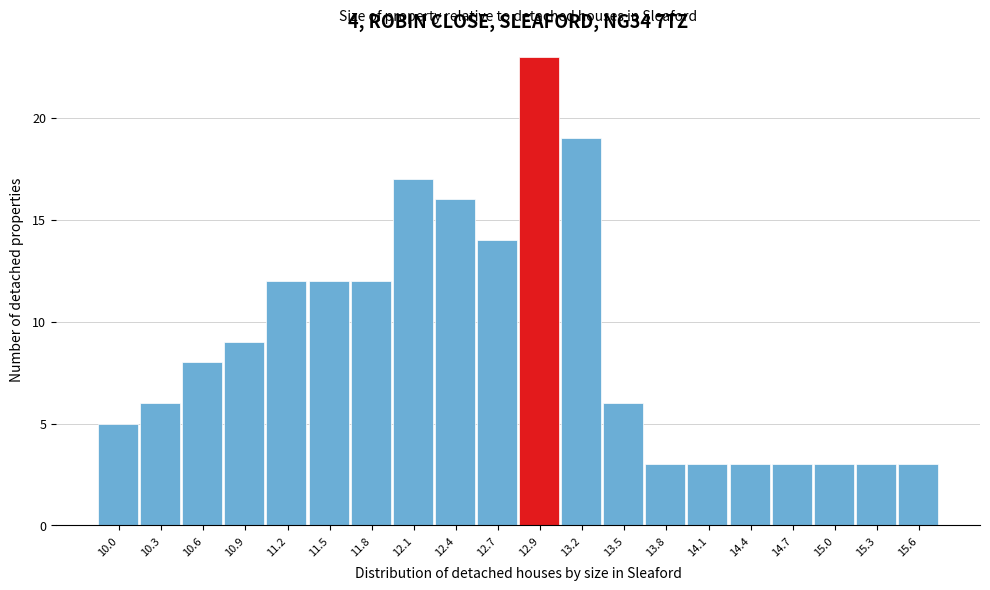

Reading left to right, transcribe all the data shown in this chart.

10.0=5	10.3=6	10.6=8	10.9=9	11.2=12	11.5=12	11.8=12	12.1=17	12.4=16	12.7=14	12.9=23	13.2=19	13.5=6	13.8=3	14.1=3	14.4=3	14.7=3	15.0=3	15.3=3	15.6=3